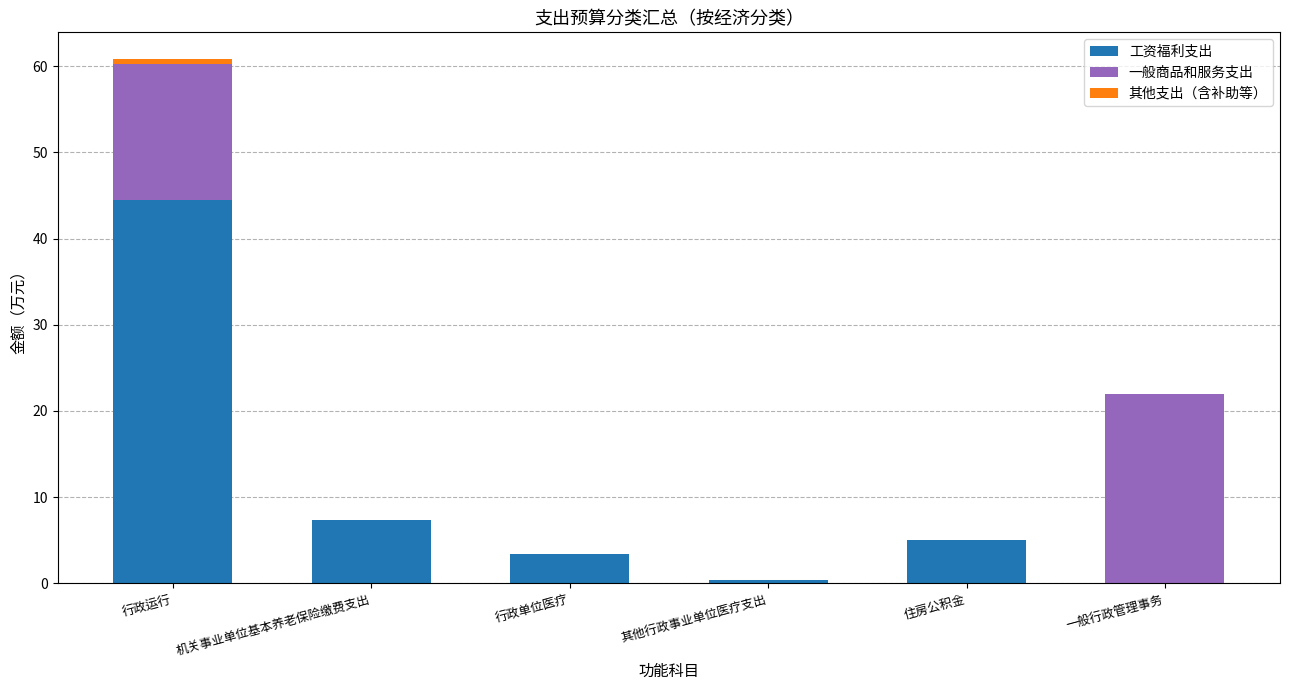

At which label does 工资福利支出 reach its peak?

行政运行